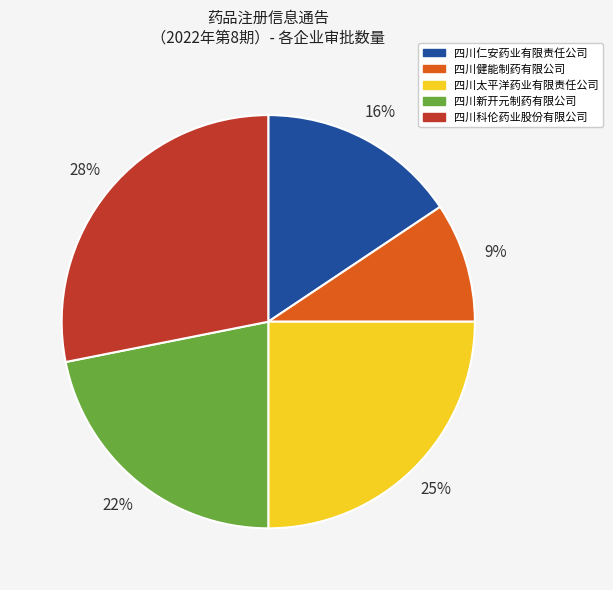

Between 四川太平洋药业有限责任公司 and 四川新开元制药有限公司, which is larger?

四川太平洋药业有限责任公司